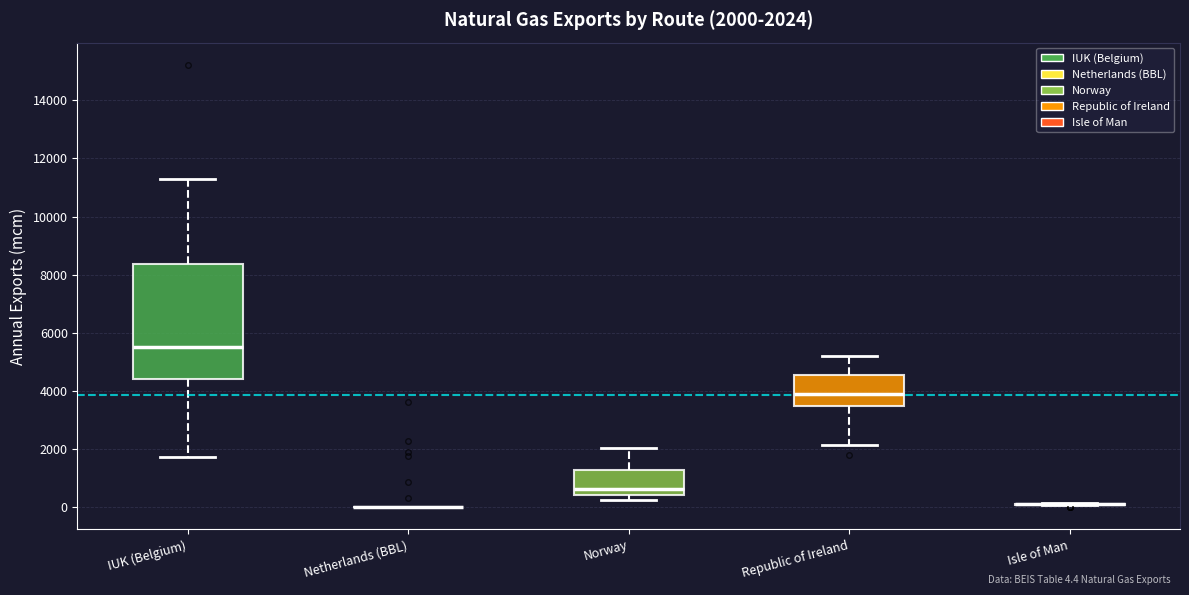

Which box is the tallest, from its lower edge to its upper edge?

IUK (Belgium)